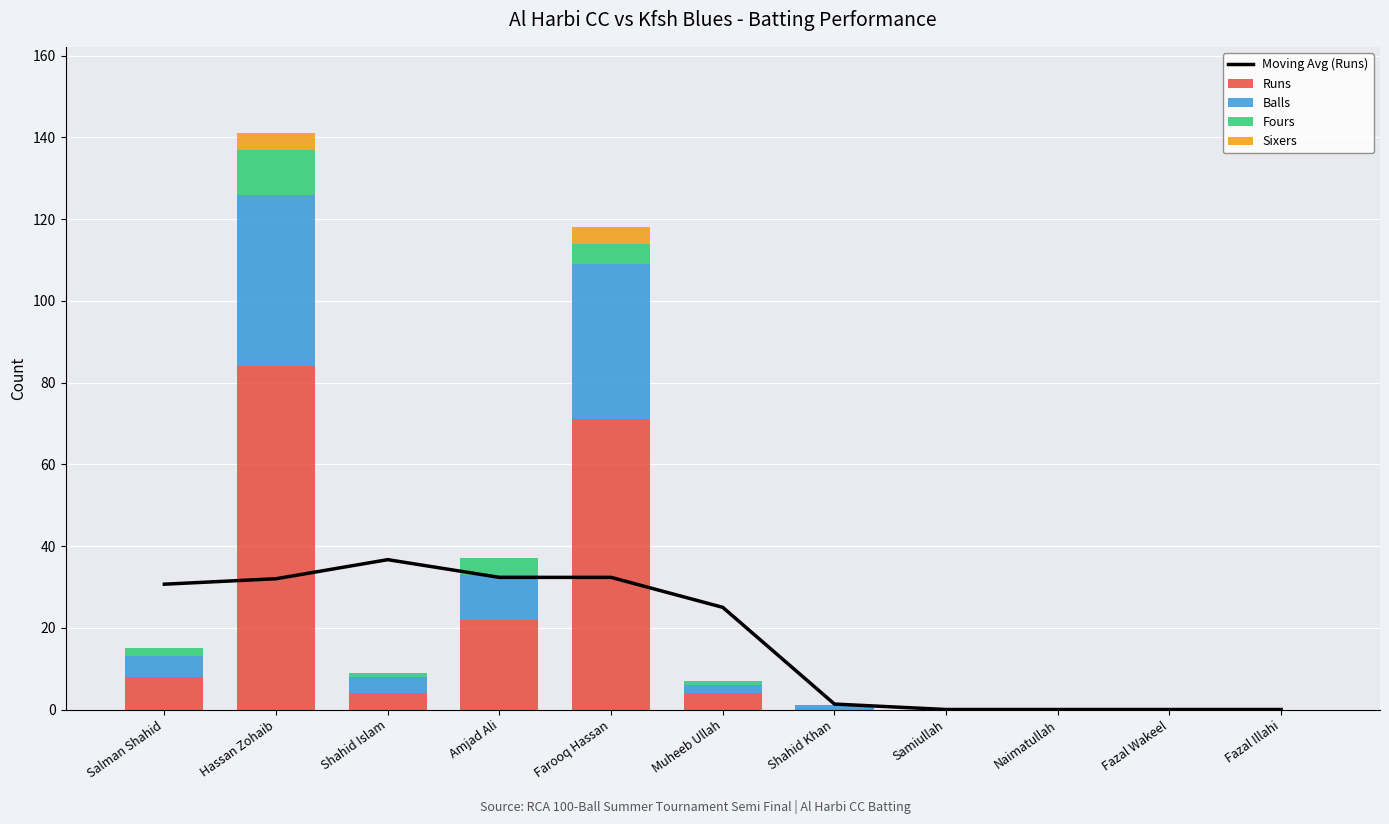

What is the difference between the highest and lowest values at Shahid Islam?

36.7